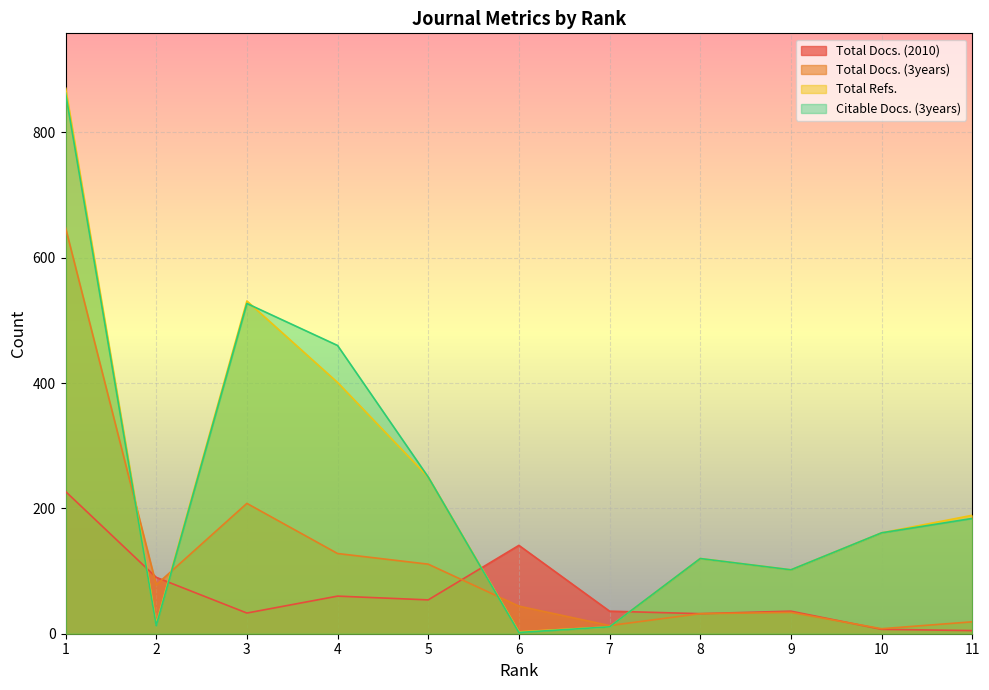

How many times do Total Docs. (2010) and Total Refs. cross each other?

4